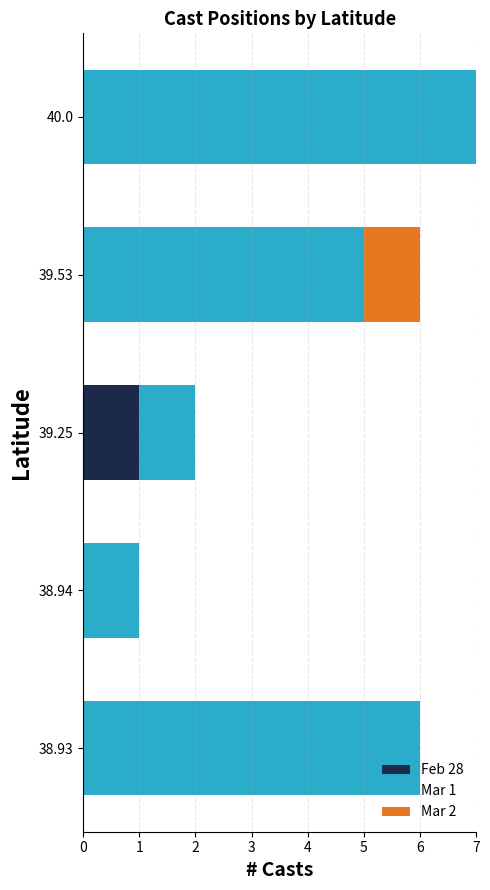

At which label does Feb 28 reach its peak?

39.25